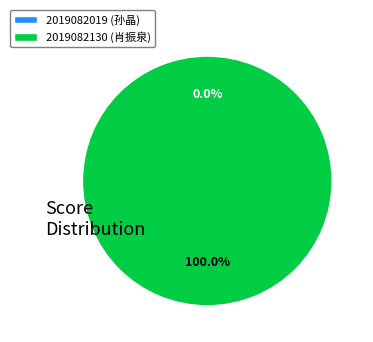

Is it true that 2019082019 is 12% of the pie?

False